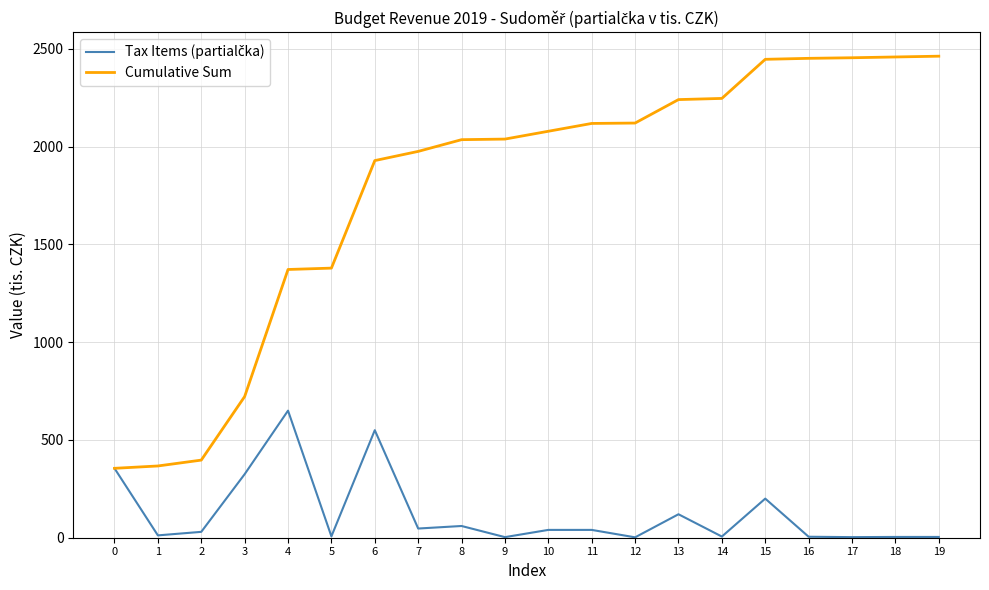

The value of Cumulative Sum at 1 is 496. True or false?

False